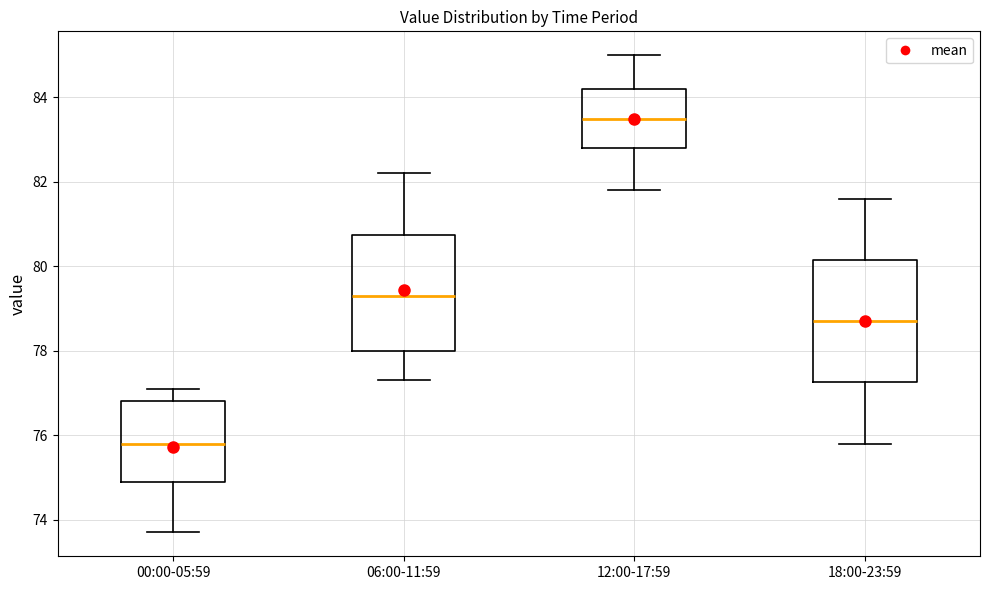

Which box has the highest median line?

12:00-17:59